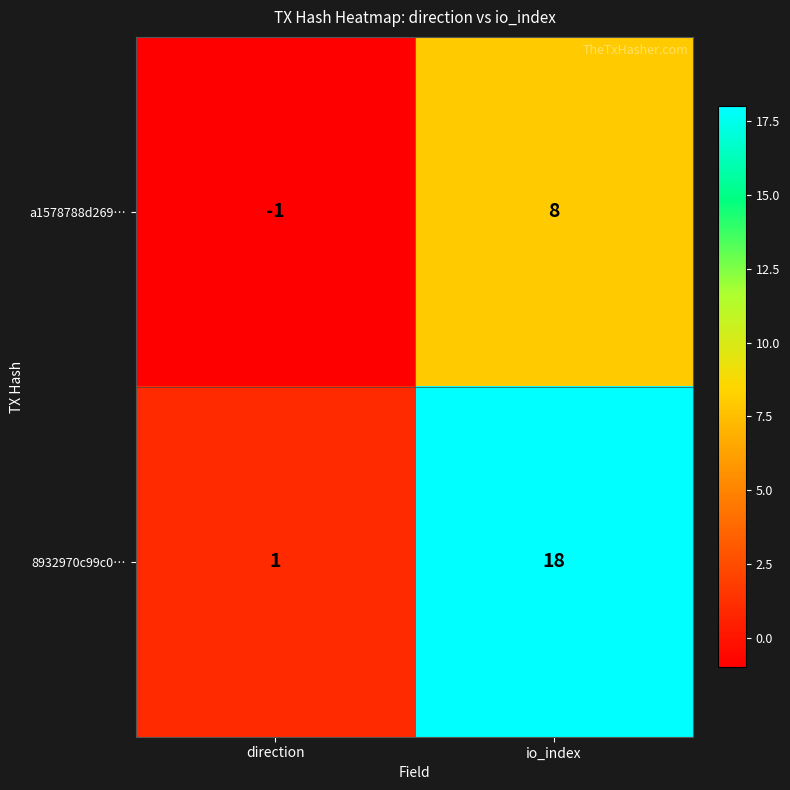

What is the smallest value displayed?

-1